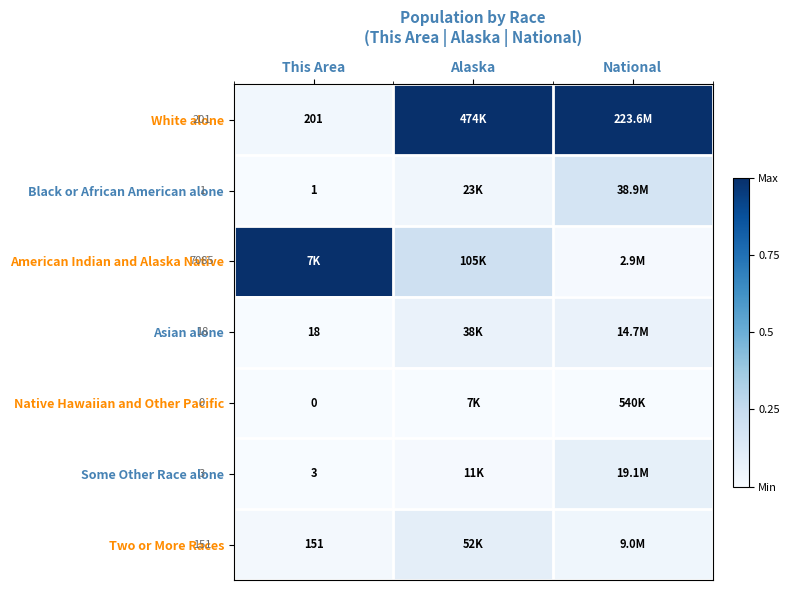

Is the value of Black or African American alone at This Area greater than the value of White alone at This Area?

No